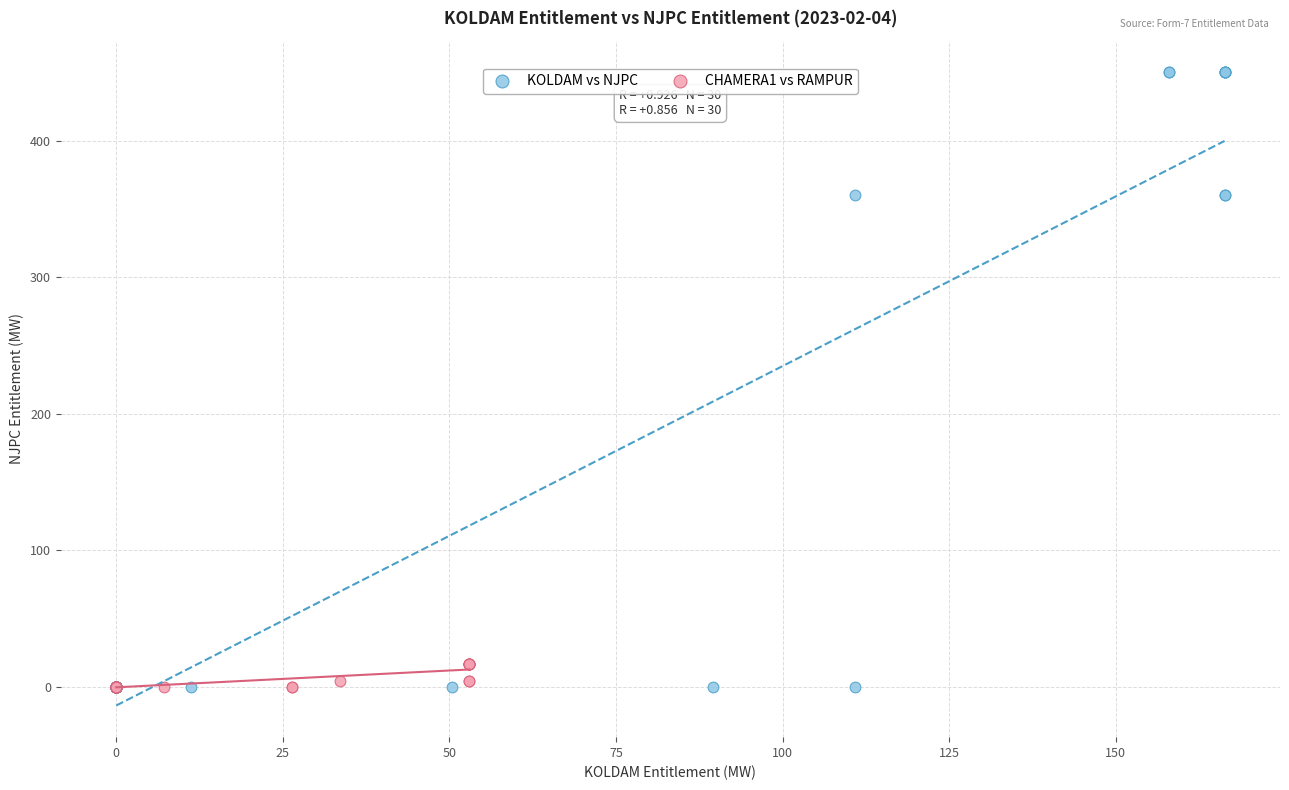

Which series reaches the maximum Y coordinate?

KOLDAM vs NJPC